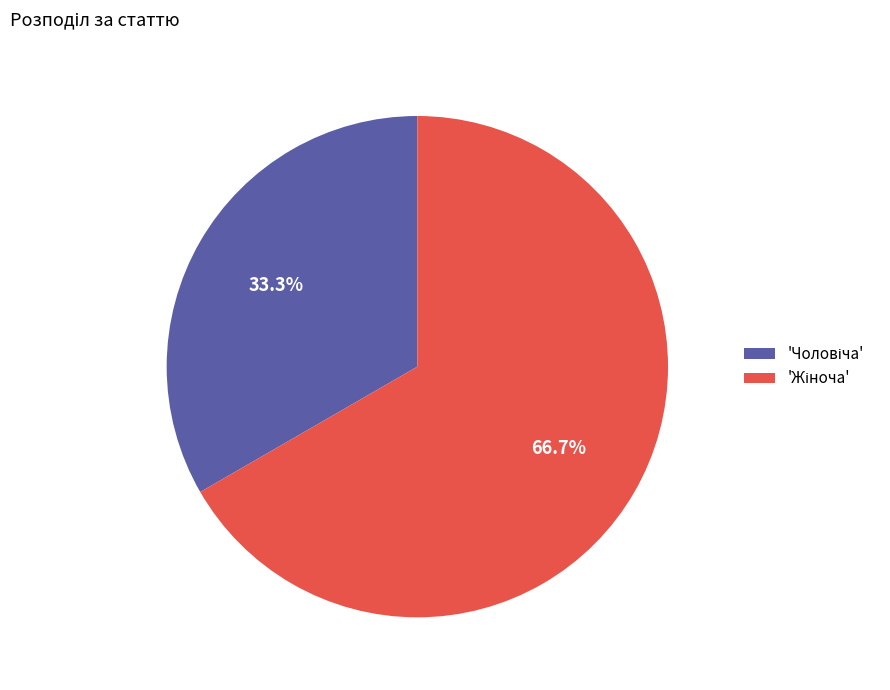

To the nearest percent, what is the difference between the largest and smallest slice percentages?

33%